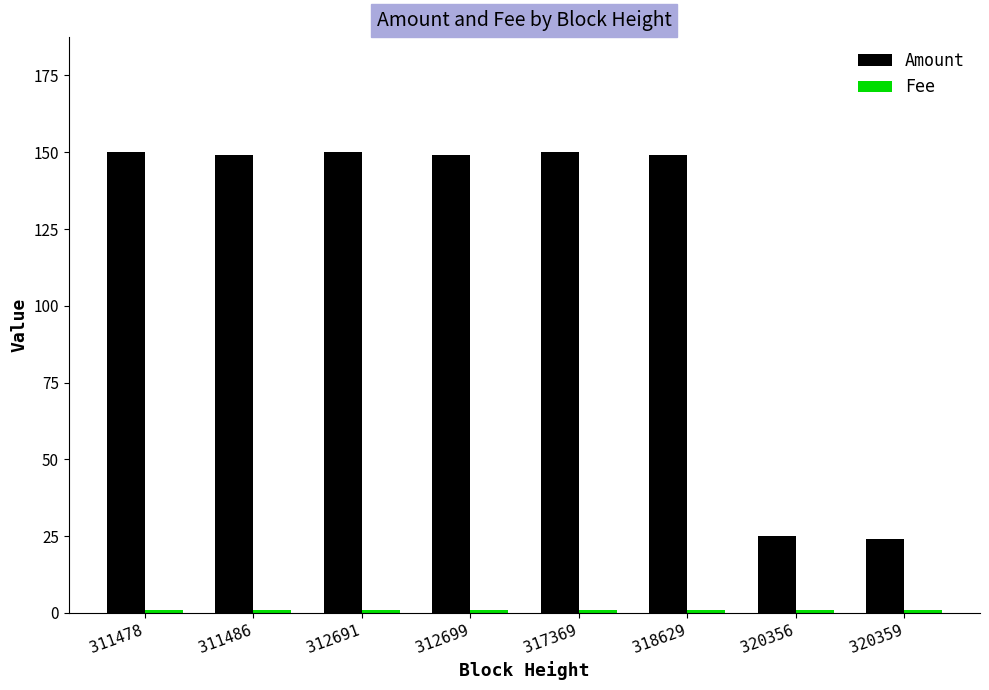

Which series has the largest range (max minus min)?

Amount